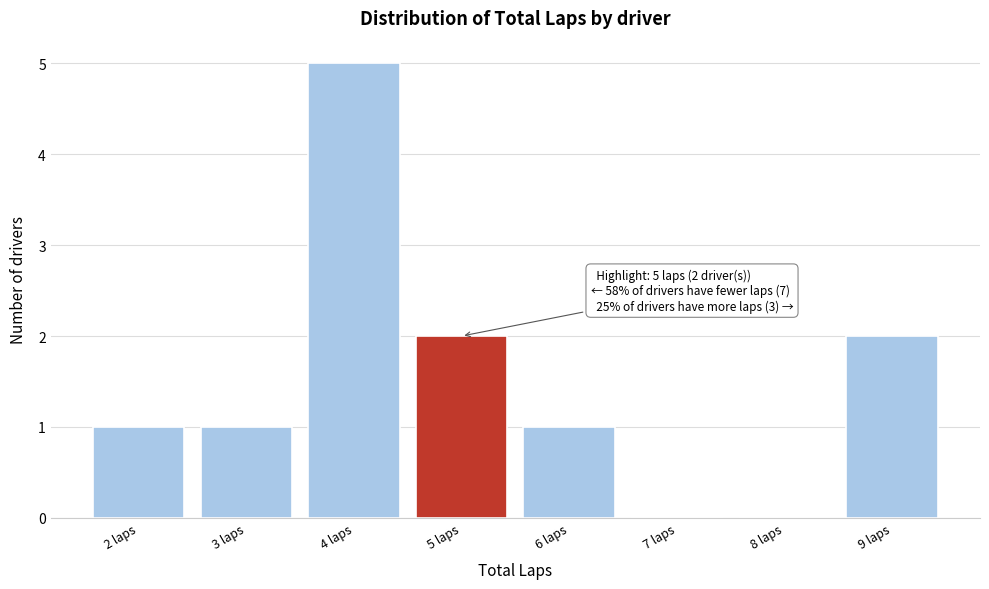

Over which range of the x-axis is the bar tallest?

3.5 to 4.5